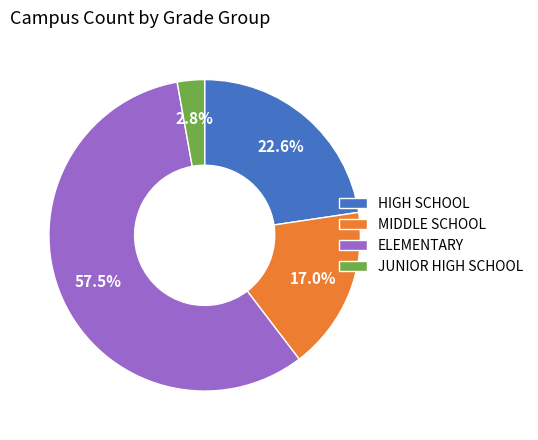

Is it true that MIDDLE SCHOOL is 17% of the pie?

True